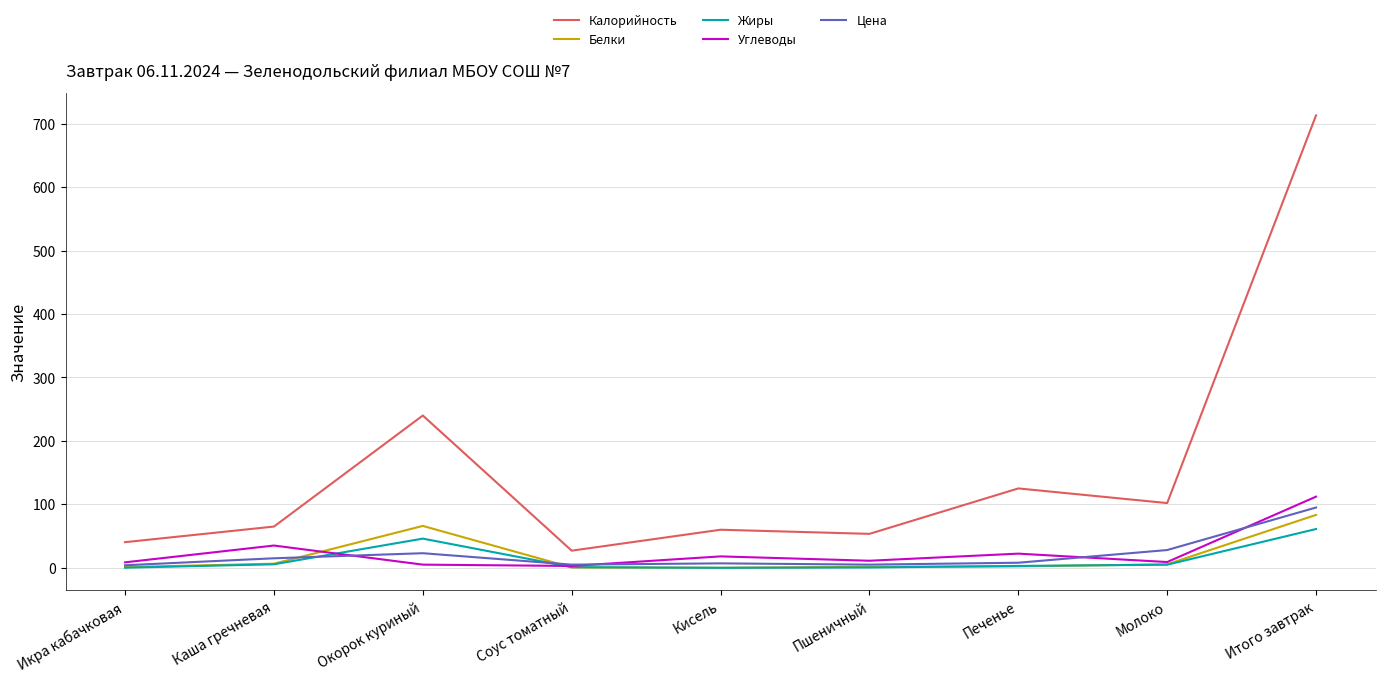

What position from the left is Кисель?

5